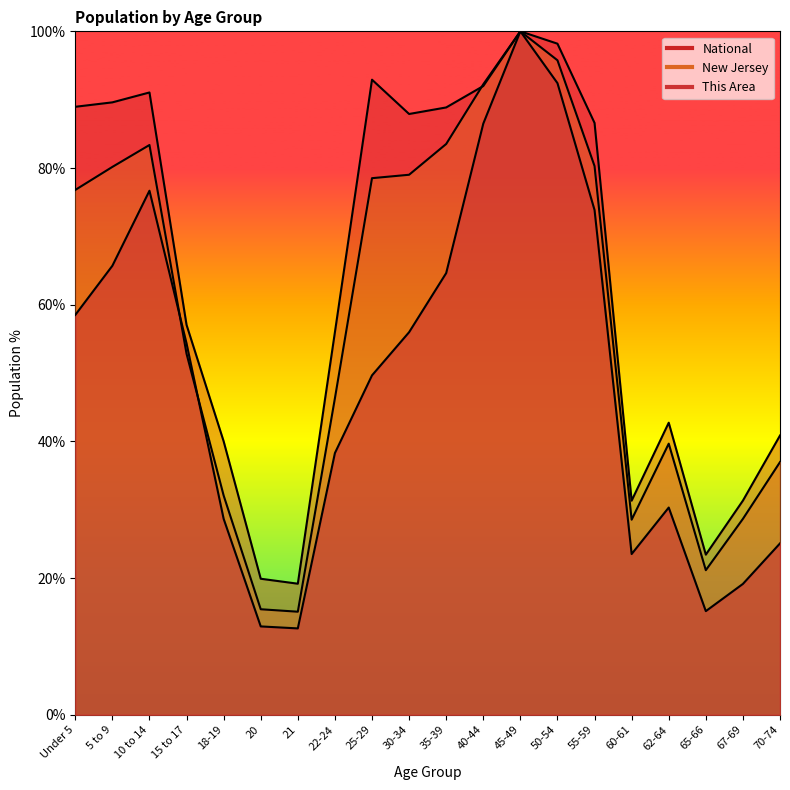

True or false: This Area and National intersect in this chart.

False